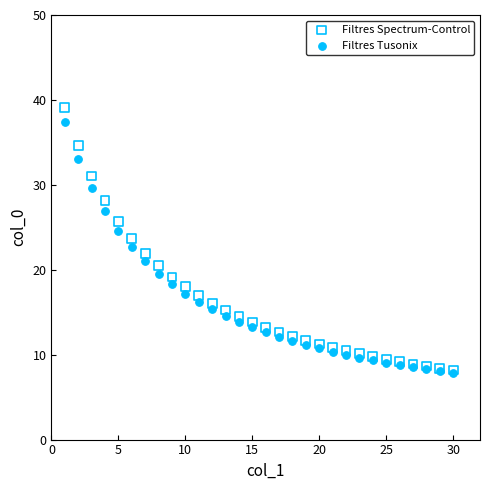

What are all the series names shown in the legend?

Filtres Spectrum-Control, Filtres Tusonix